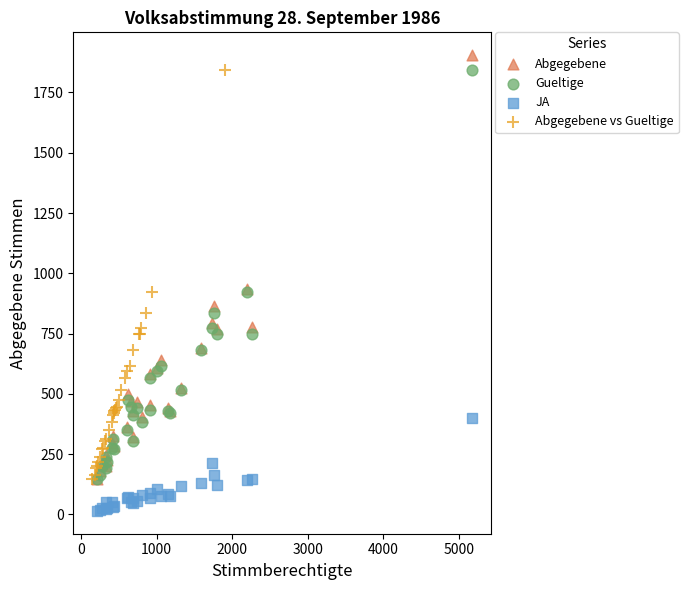

Which series contains the lowest Y value?

JA